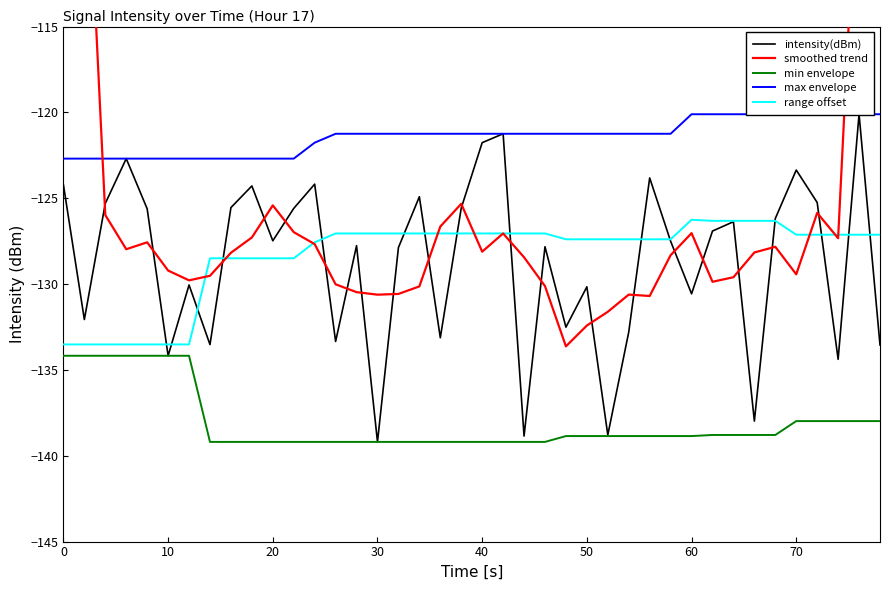

What is the highest value of the range offset series?

-126.3